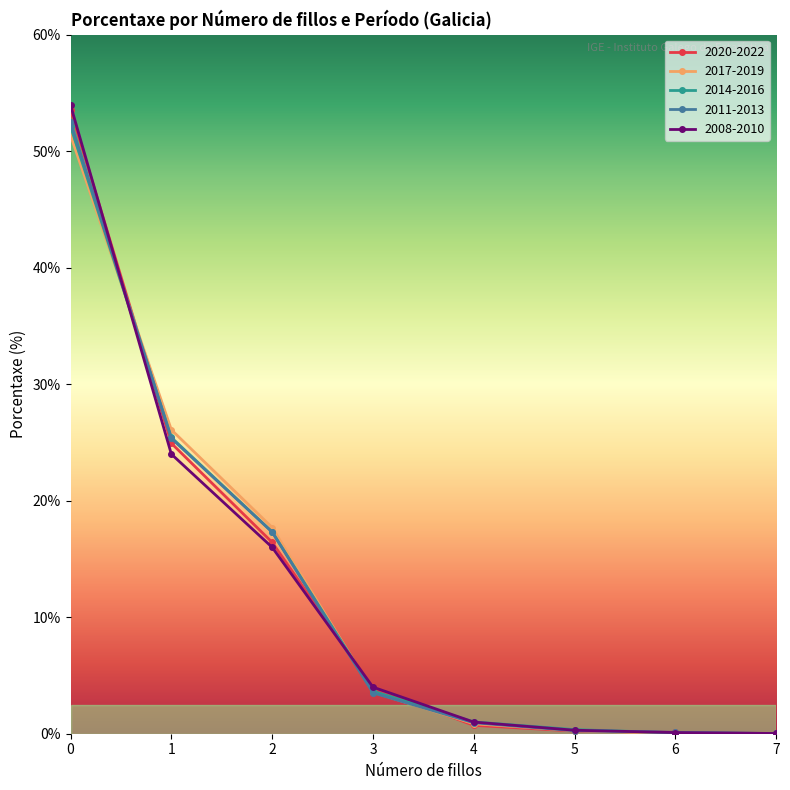

What is the highest value of the 2020-2022 series?

53.6